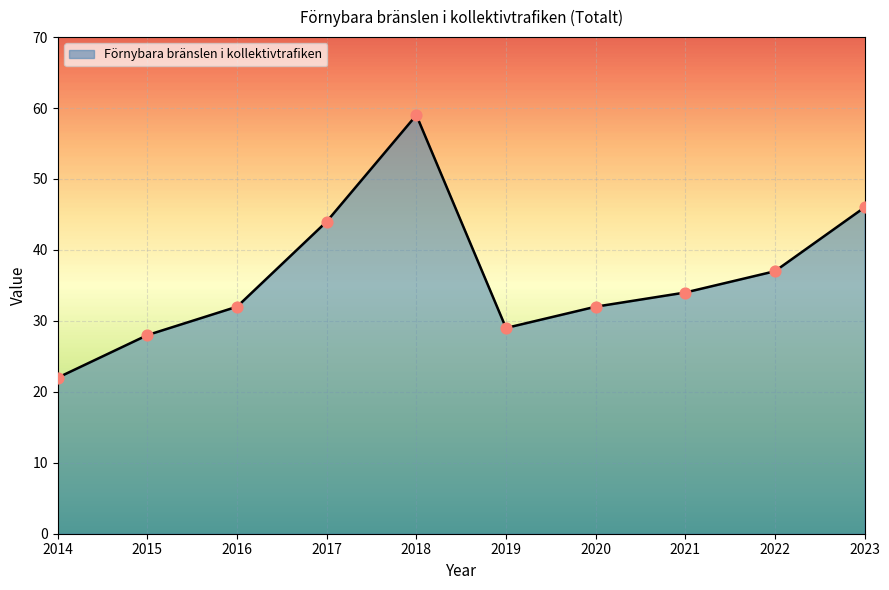

Approximately how many times larger is the value at 2014 compared to 2016?

0.7